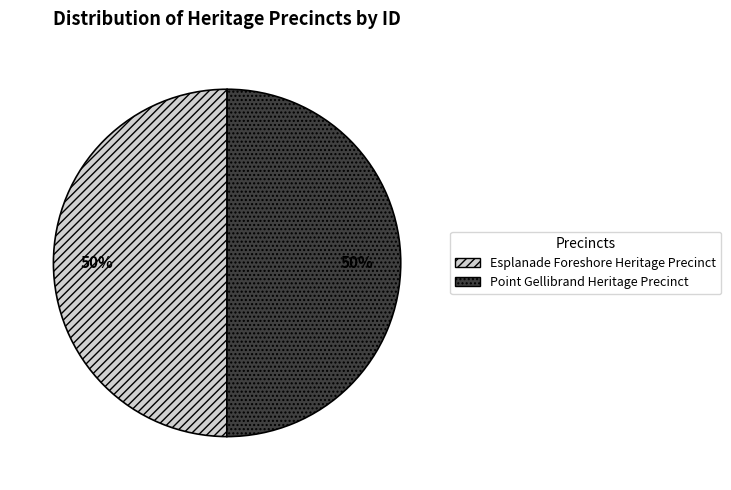

Approximately how many times larger is the value at Point Gellibrand Heritage Precinct compared to Esplanade Foreshore Heritage Precinct?

1.0